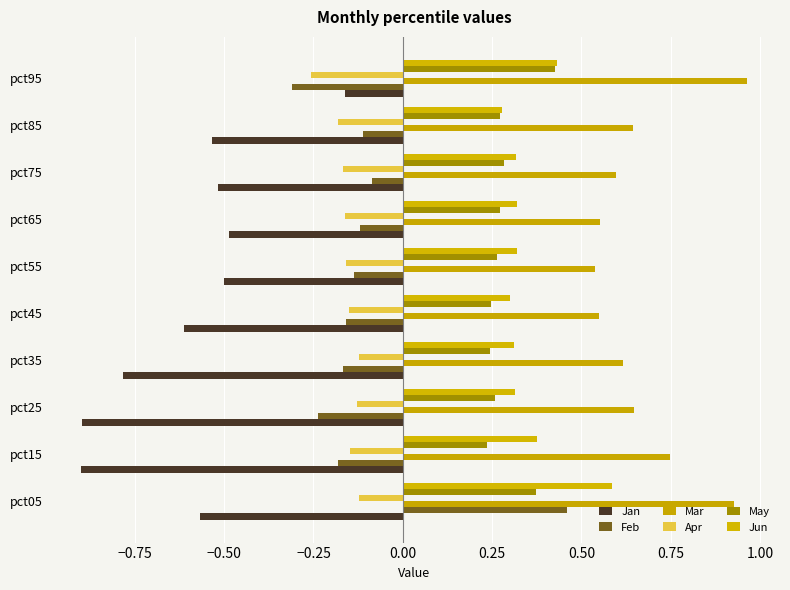

At which label does Jun reach its peak?

pct05